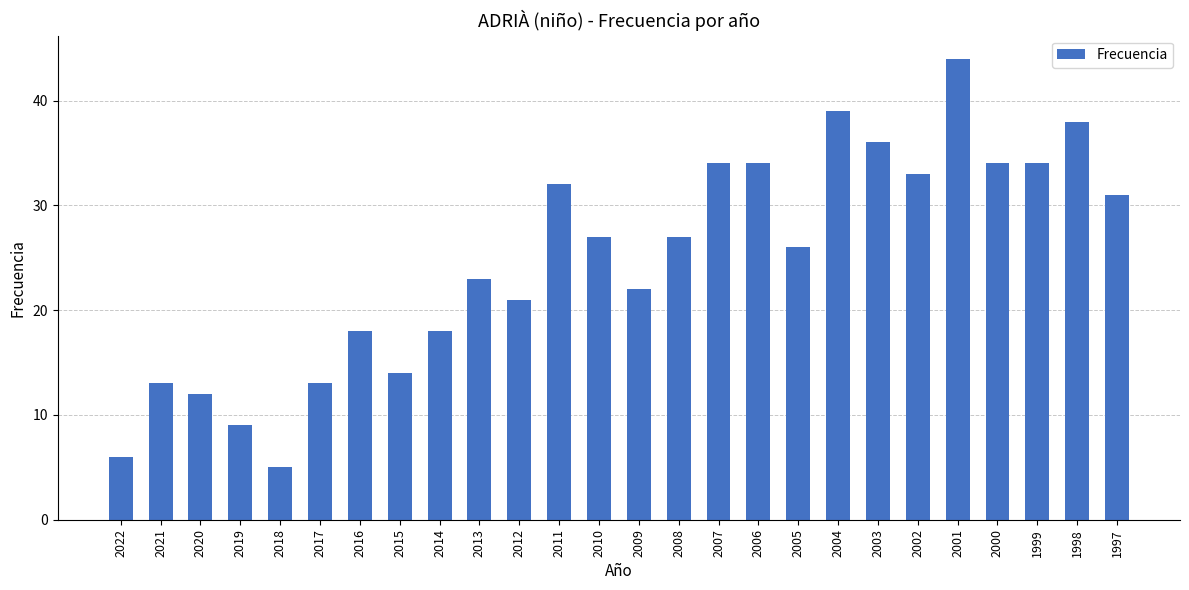

Approximately how many times larger is the value at 1999 compared to 2021?

2.6